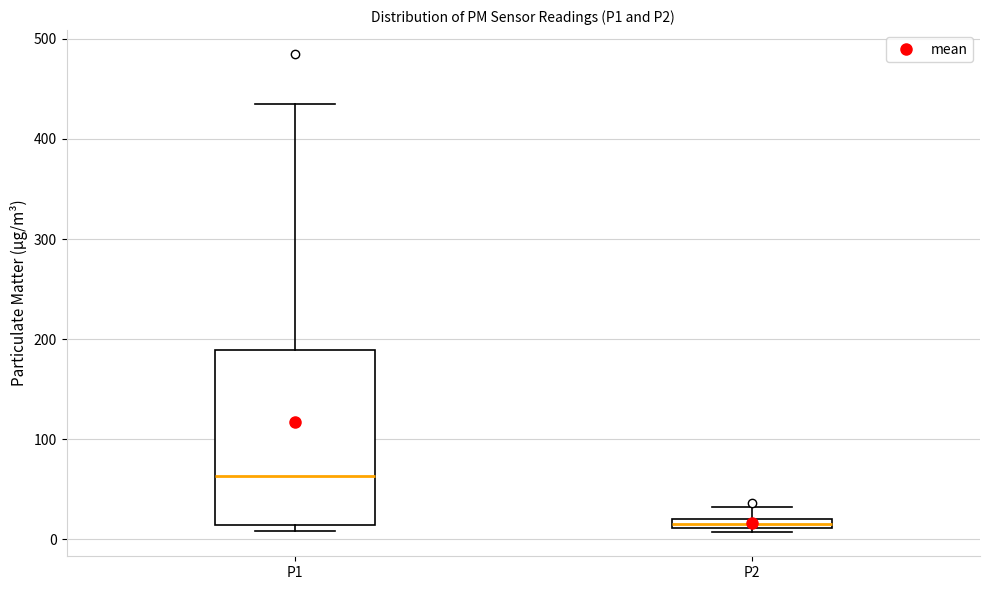

Where is the upper edge of the box for P1 on the y-axis? The values are not printed on the chart, so give them approximately, as read against the axis.

190